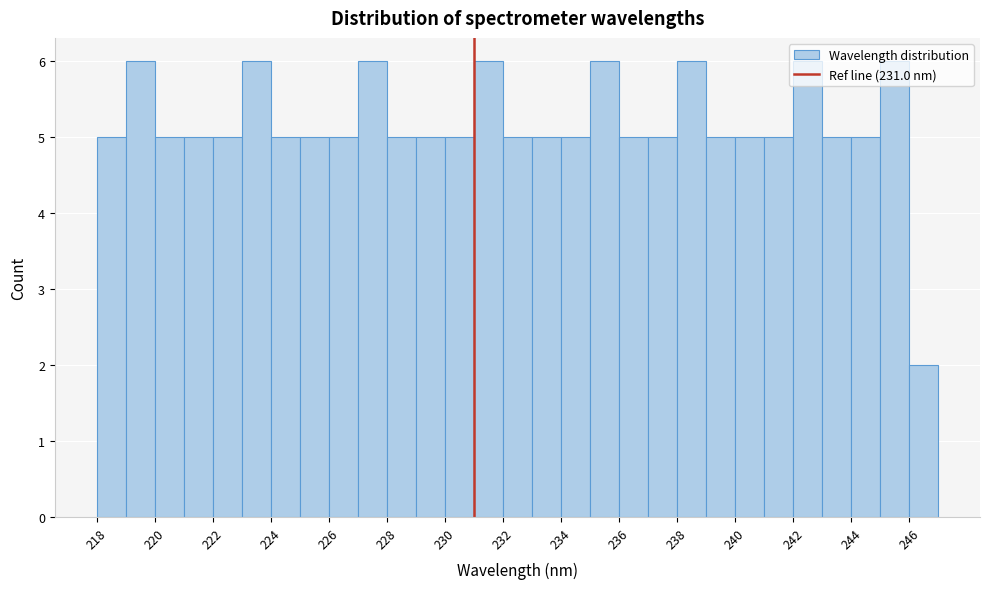

Reading left to right, list every bar in this chart as the range it spans on the x-axis followed by its height. The values are not printed on the chart, so give them approximately, as read against the axis.

218 to 219: 5
219 to 220: 6
220 to 221: 5
221 to 222: 5
222 to 223: 5
223 to 224: 6
224 to 225: 5
225 to 226: 5
226 to 227: 5
227 to 228: 6
228 to 229: 5
229 to 230: 5
230 to 231: 5
231 to 232: 6
232 to 233: 5
233 to 234: 5
234 to 235: 5
235 to 236: 6
236 to 237: 5
237 to 238: 5
238 to 239: 6
239 to 240: 5
240 to 241: 5
241 to 242: 5
242 to 243: 6
243 to 244: 5
244 to 245: 5
245 to 246: 6
246 to 247: 2